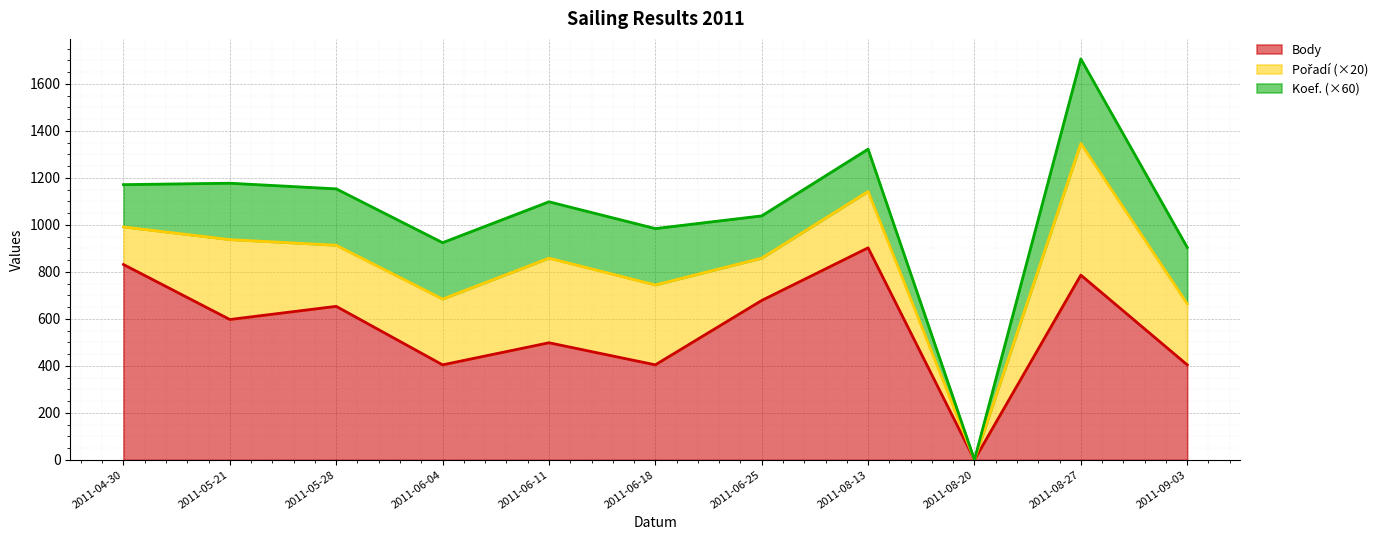

Where does the Koef. series first go above 4?

2011-08-27